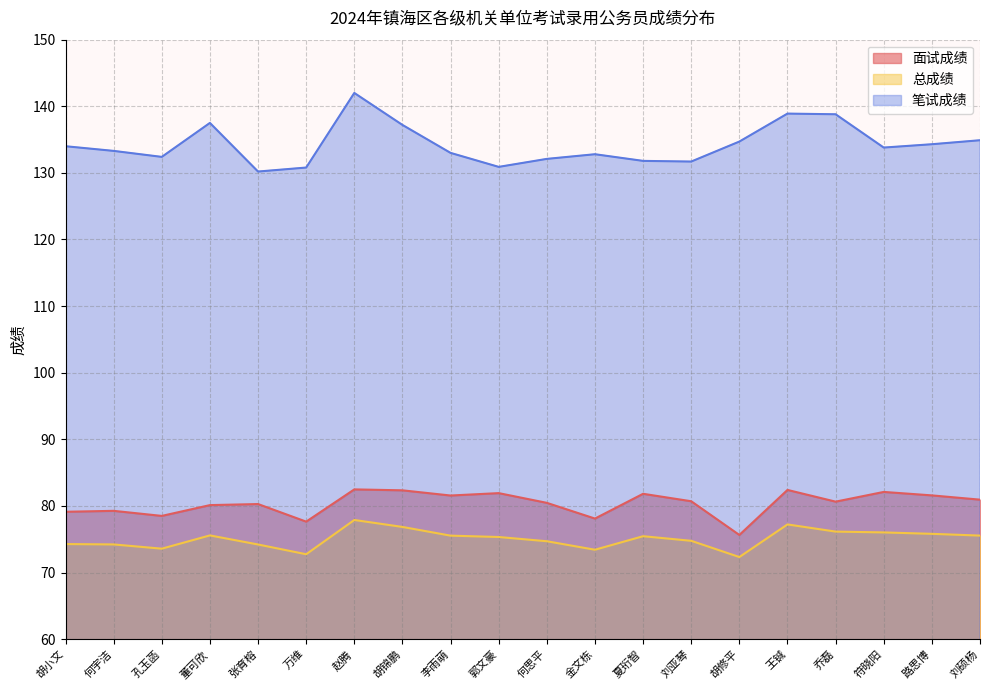

How many values in the 总成绩 series exceed 75?

11